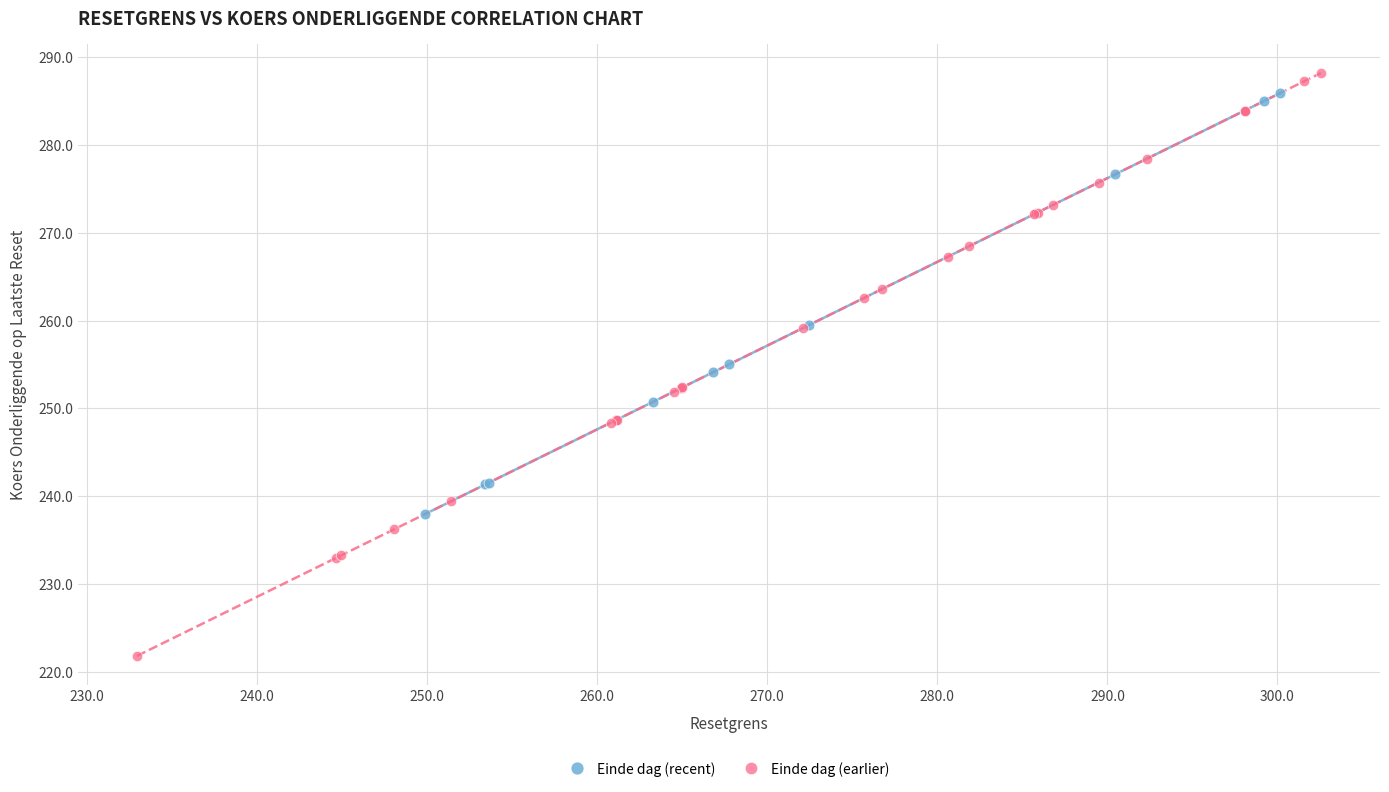

Which series has the largest Y range (max minus min)?

Einde dag (earlier)